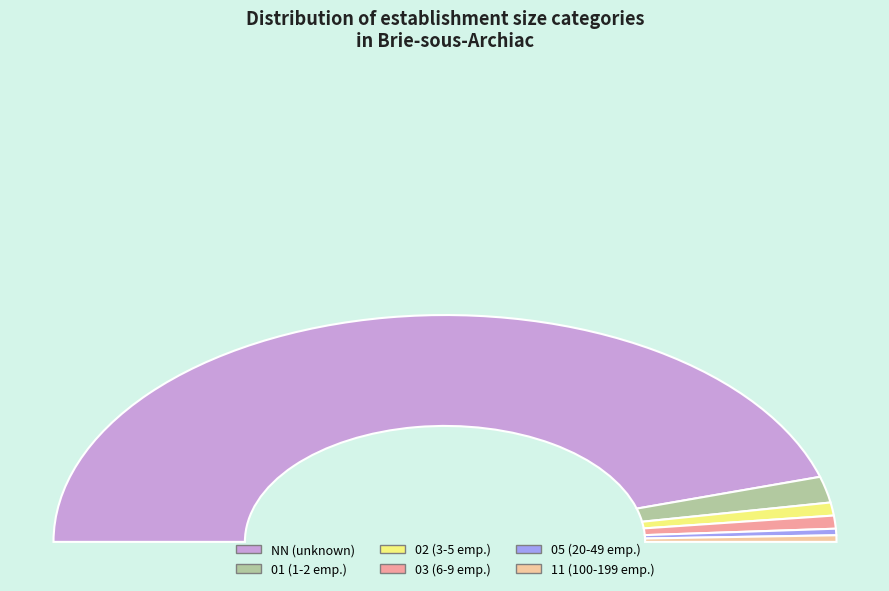

What is the change in value from 02 to 11?

-1